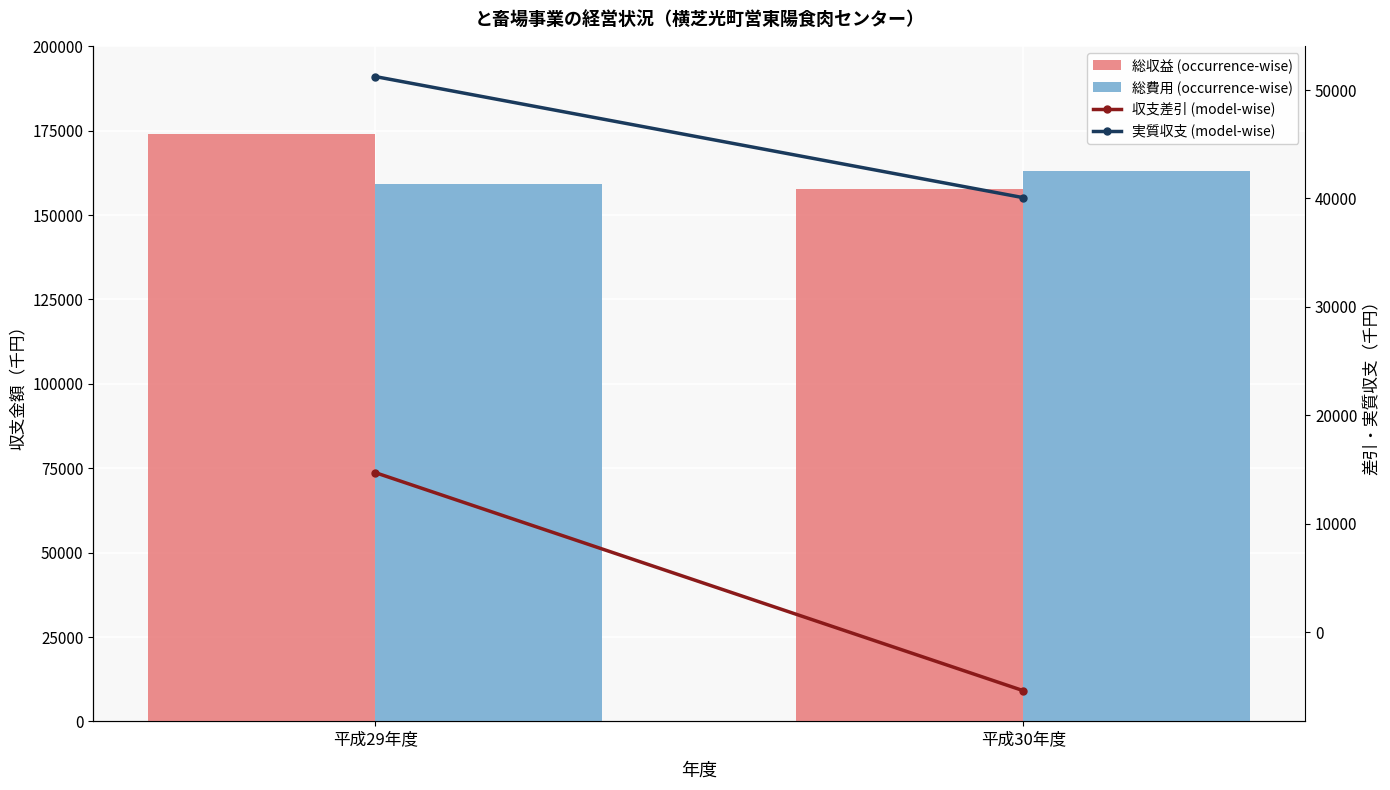

The 収支差引 (model-wise) series shows -7636 at 平成30年度. True or false?

False